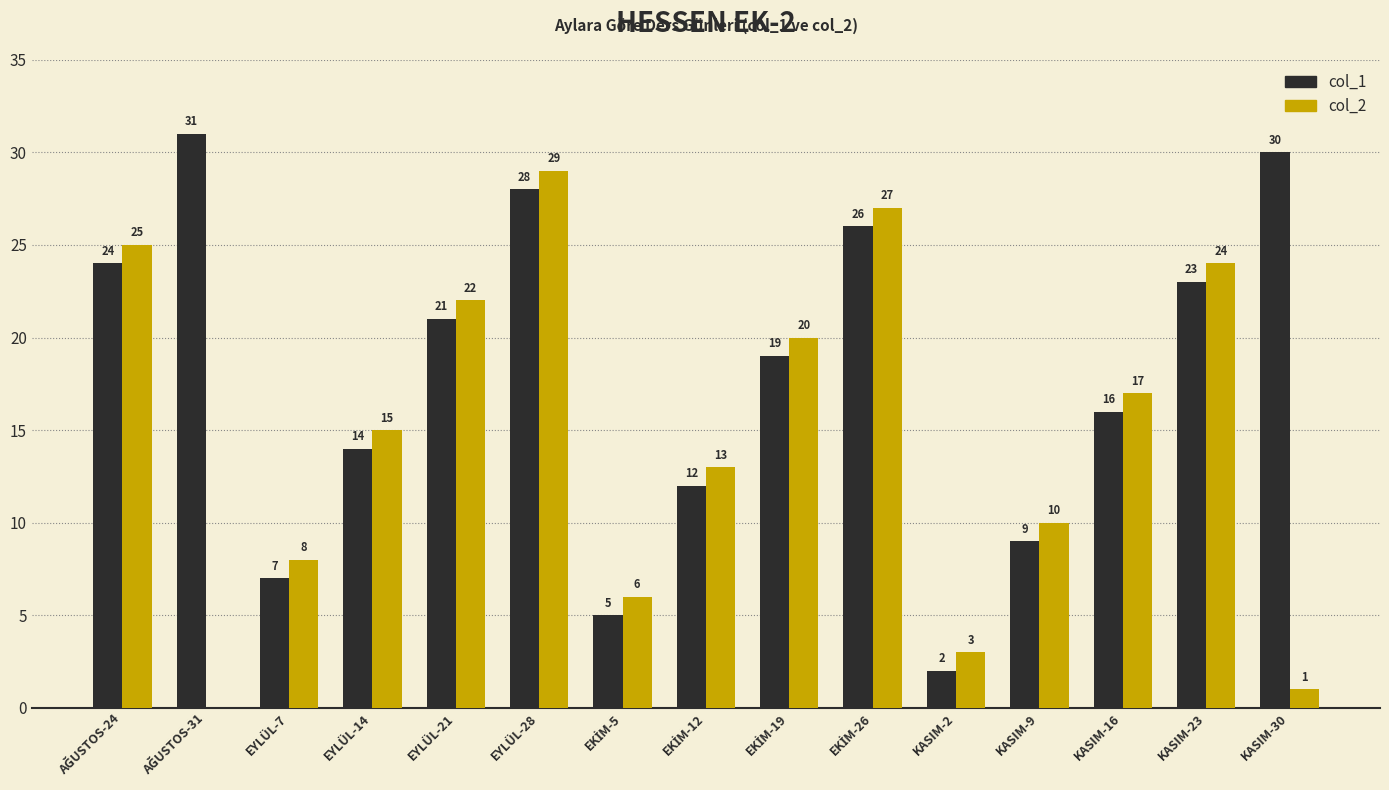

The col_1 series shows 39 at EYLÜL-28. True or false?

False